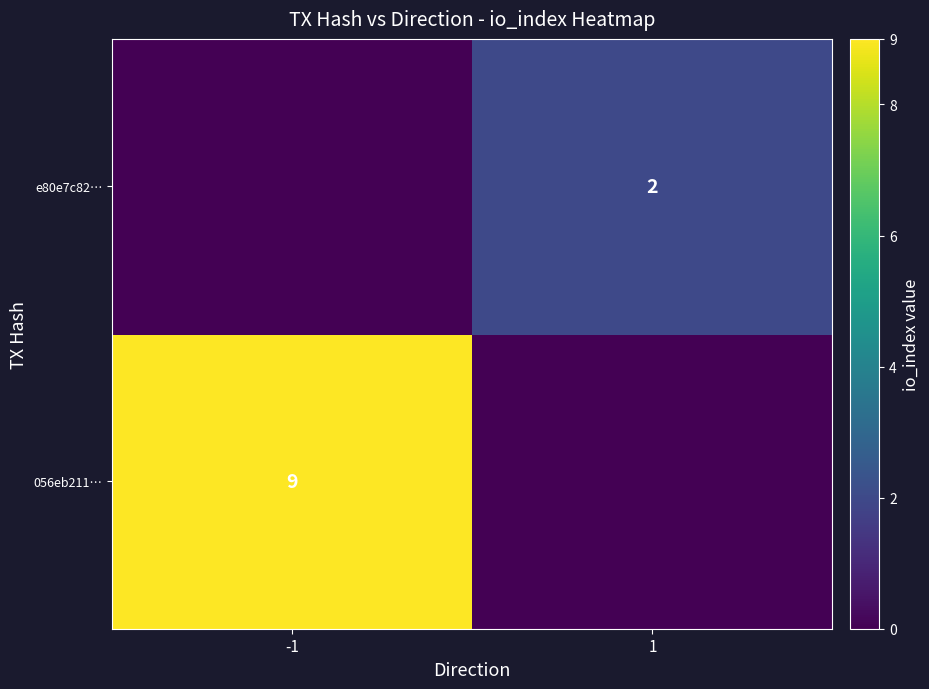

True or false: e80e7c82… has a value of 3 at 1.

False